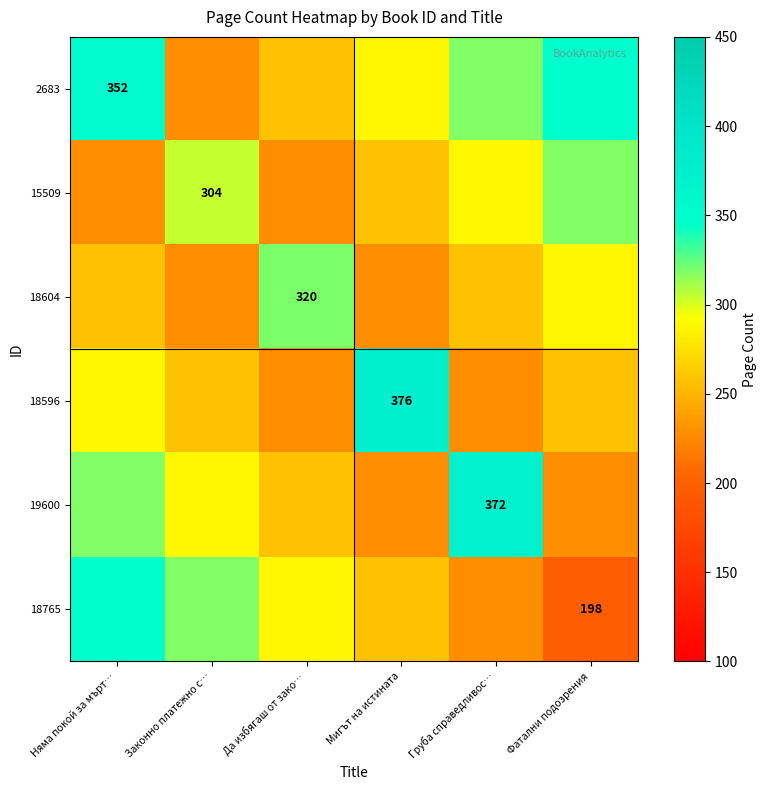

What is the approximate value of 15509 at Да избягаш от зако…?

228